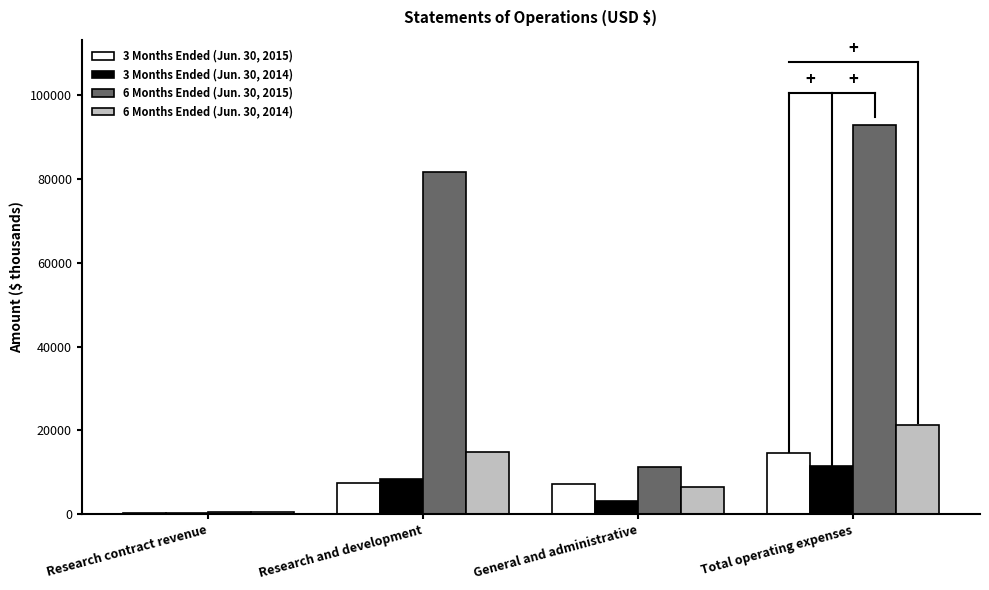

How many 6 Months Ended (Jun. 30, 2015) values are between 11323 and 92996?

3